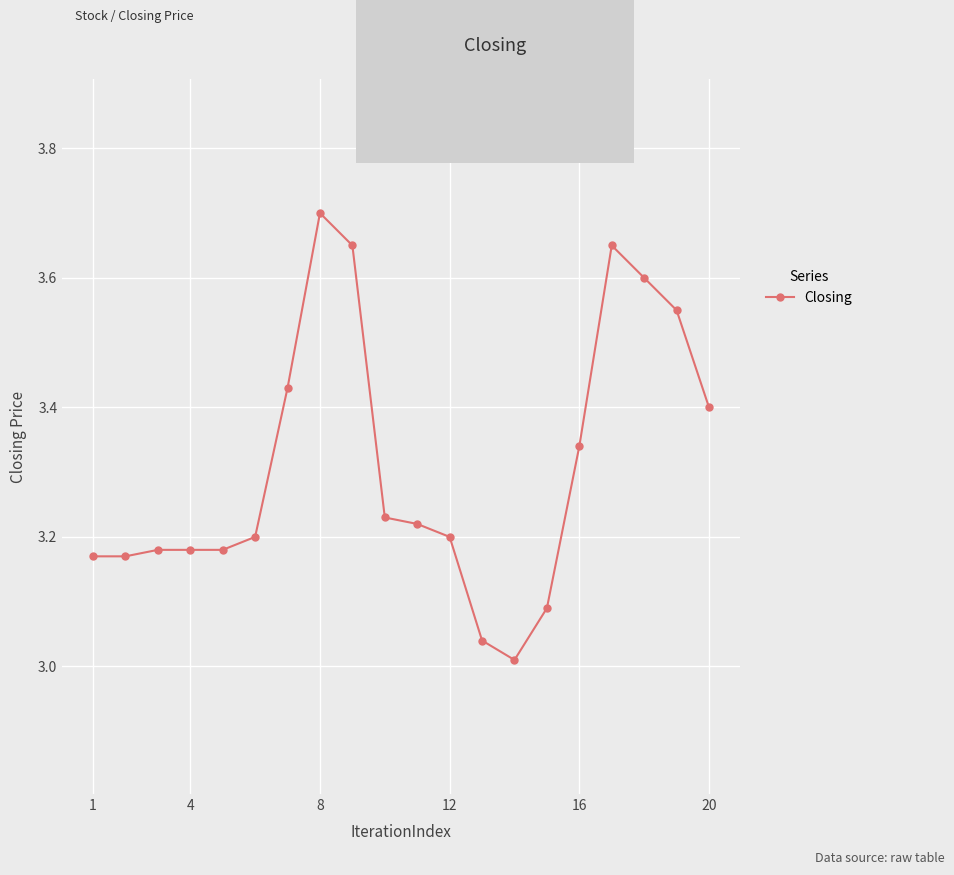

What is the sum of all values?

66.2